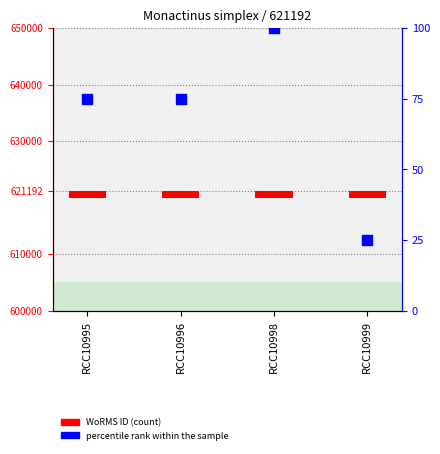

Which series has the largest total across all categories?

WoRMS ID